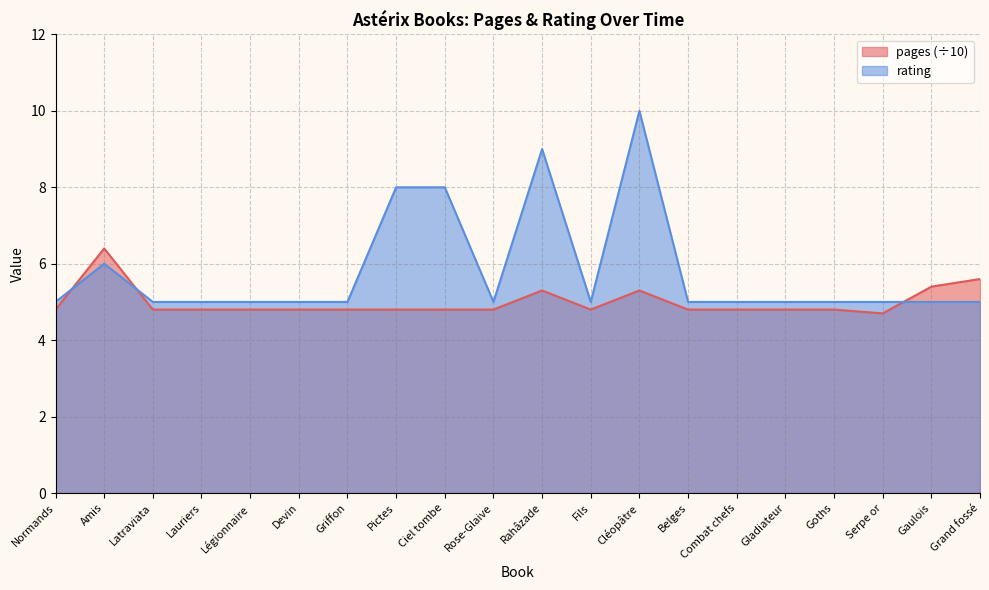

Reading left to right, what are all the values shown in this chart?

pages: 4.8	6.4	4.8	4.8	4.8	4.8	4.8	4.8	4.8	4.8	5.3	4.8	5.3	4.8	4.8	4.8	4.8	4.7	5.4	5.6
rating: 5.0	6.0	5.0	5.0	5.0	5.0	5.0	8.0	8.0	5.0	9.0	5.0	10.0	5.0	5.0	5.0	5.0	5.0	5.0	5.0